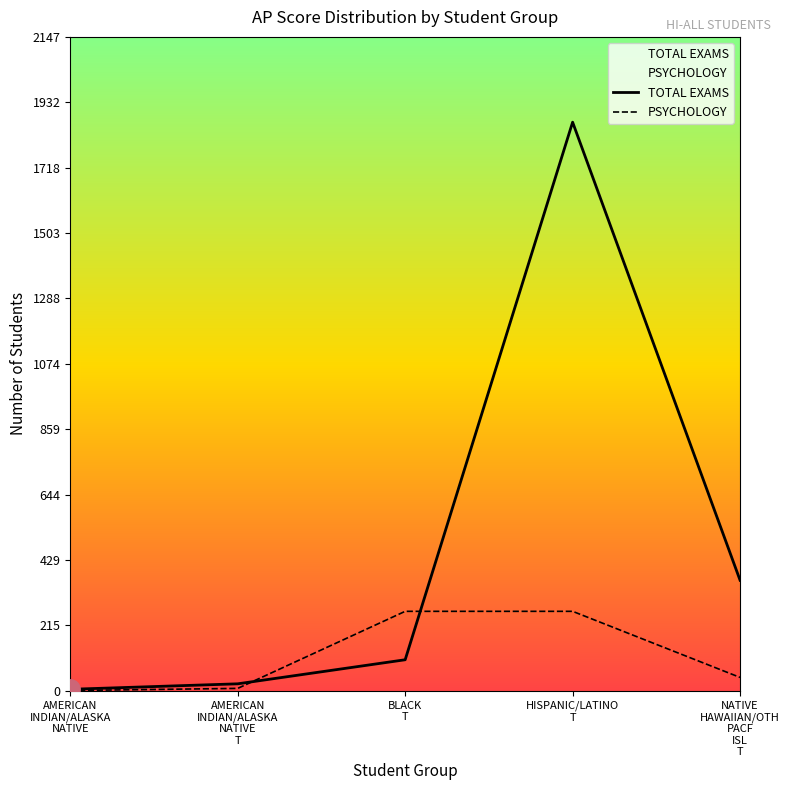

What are all the series names shown in the legend?

TOTAL EXAMS, PSYCHOLOGY